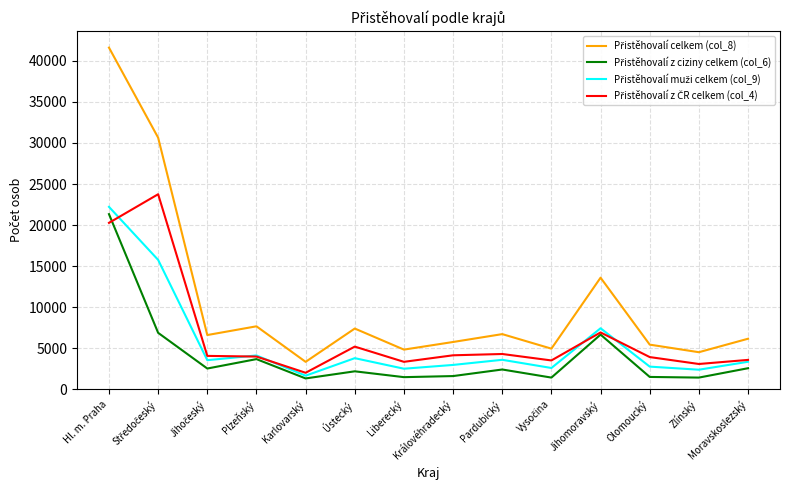

What is the spread (max minus min) of values at Plzeňský?

3994